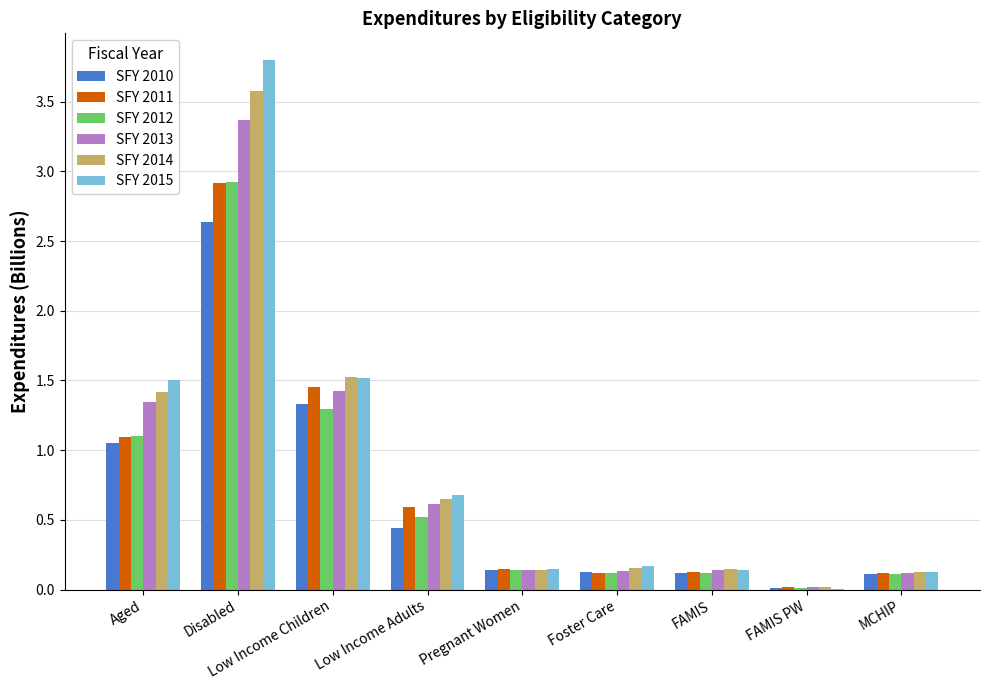

At which label is SFY 2015 closest to 1?

Low Income Adults